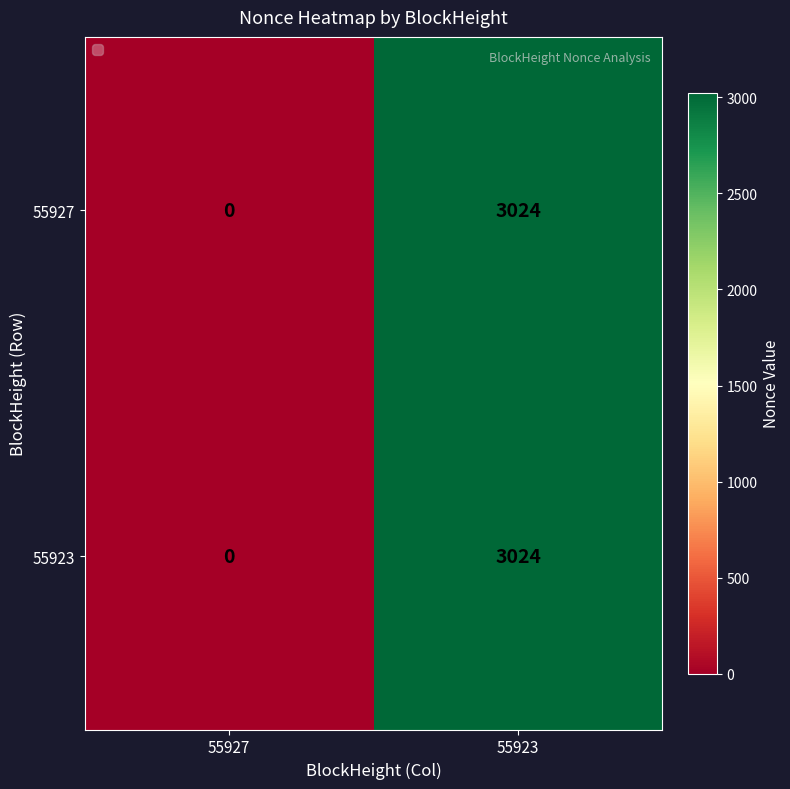

Reading right to left, extract all data points from this chart.

55927: 55923=3024	55927=0
55923: 55923=3024	55927=0